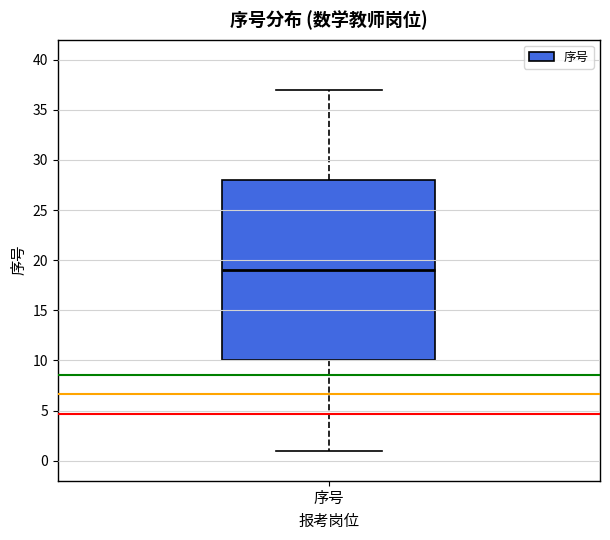

Read this box plot against the y-axis: the position of the median line, the range covered by the box, and the ends of both whiskers. The values are not printed on the chart, so give them approximately, as read against the axis.

median 19, box 10 to 28, whiskers 1 to 37